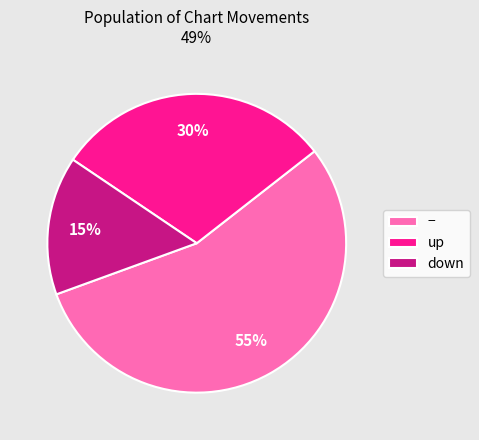

Is it true that down is 15% of the pie?

True